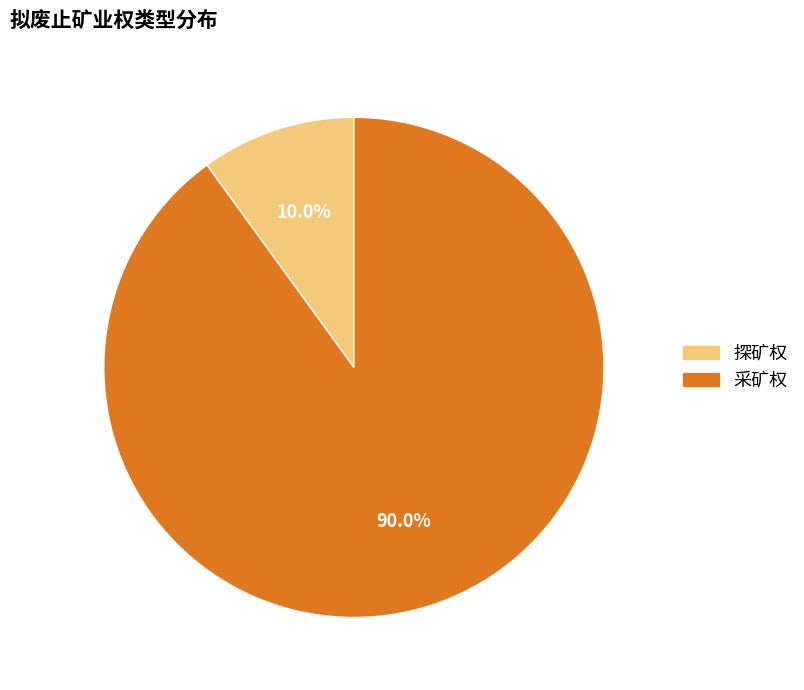

Between 采矿权 and 探矿权, which is larger?

采矿权